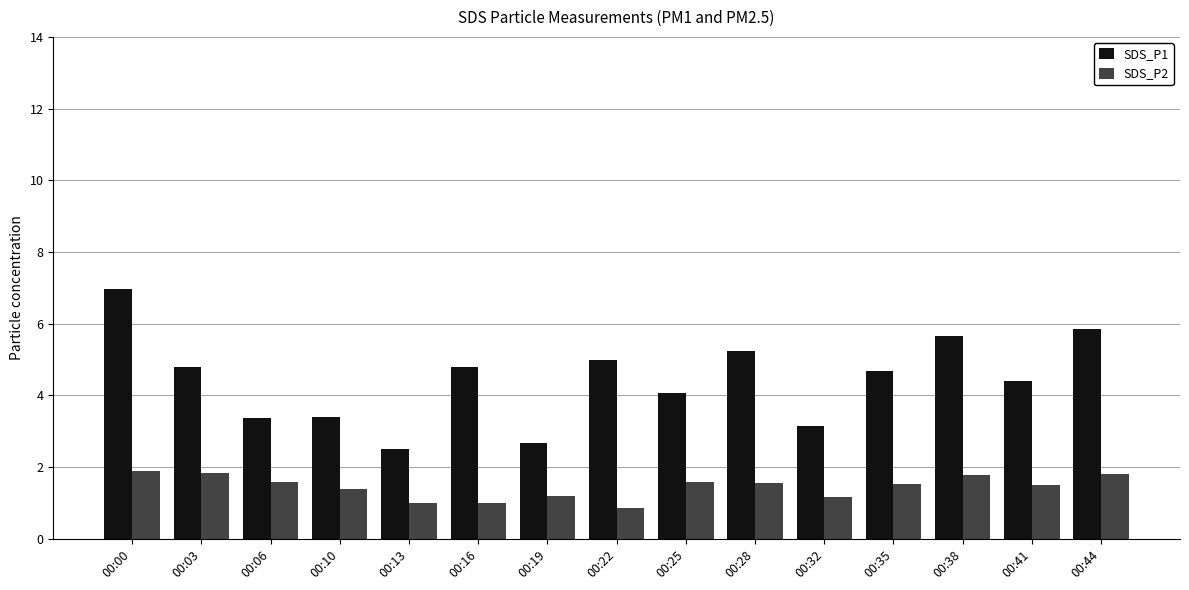

Rank the series by their average value, from highest to lowest.

SDS_P1, SDS_P2